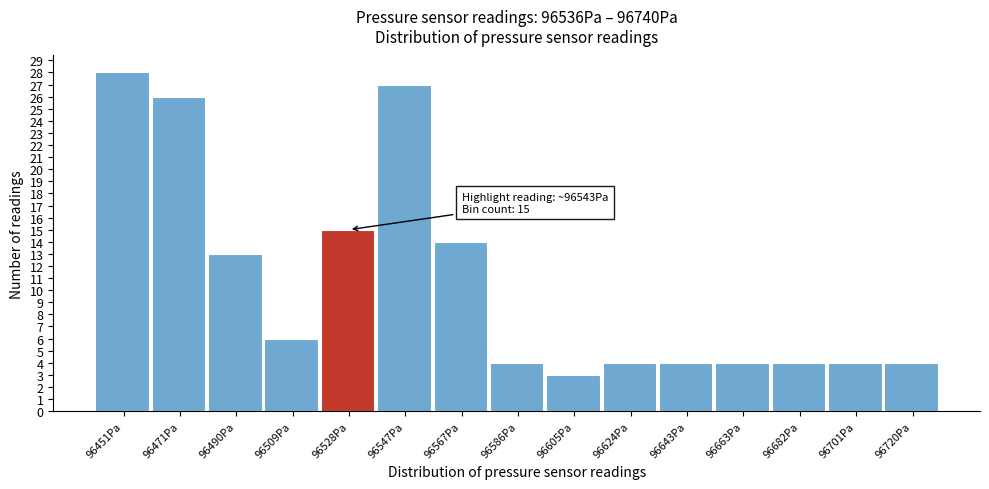

Reading left to right, what are all the values shown in this chart?

96451Pa=28	96471Pa=26	96490Pa=13	96509Pa=6	96528Pa=15	96547Pa=27	96567Pa=14	96586Pa=4	96605Pa=3	96624Pa=4	96643Pa=4	96663Pa=4	96682Pa=4	96701Pa=4	96720Pa=4